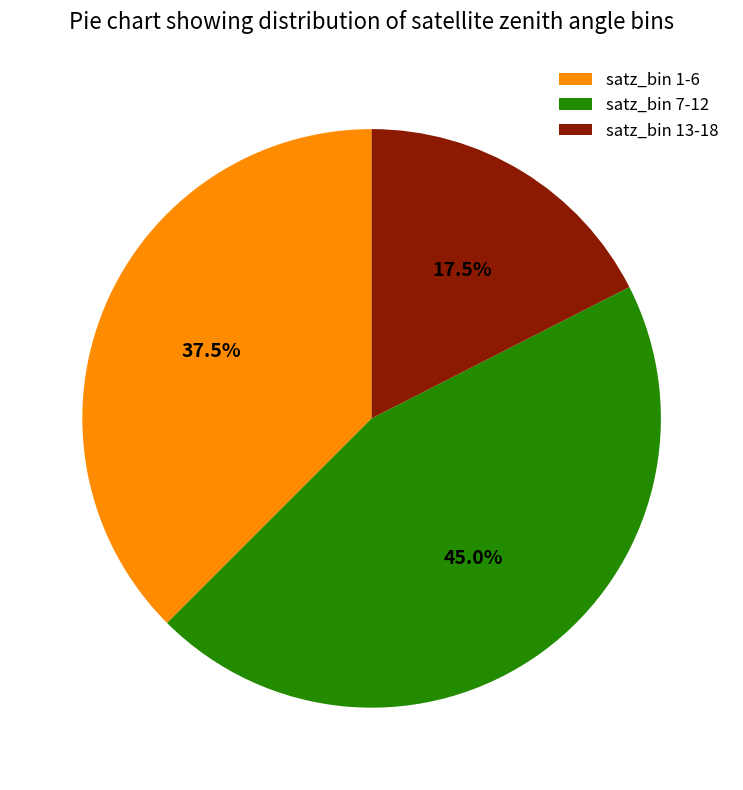

Which has a higher value, satz_bin 7-12 or satz_bin 13-18?

satz_bin 7-12